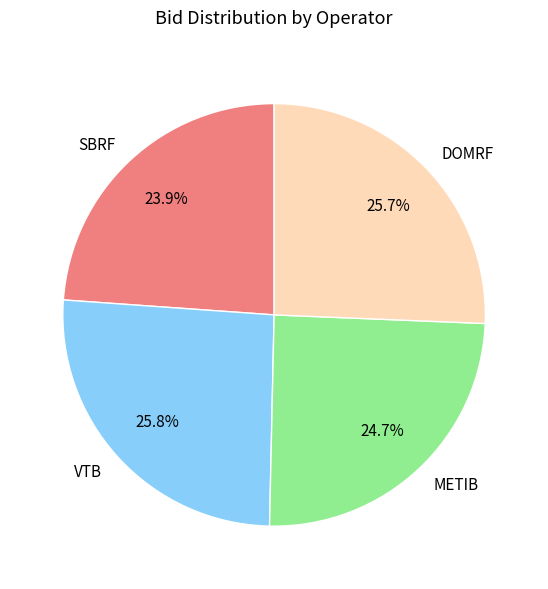

True or false: SBRF accounts for 37% of the total.

False